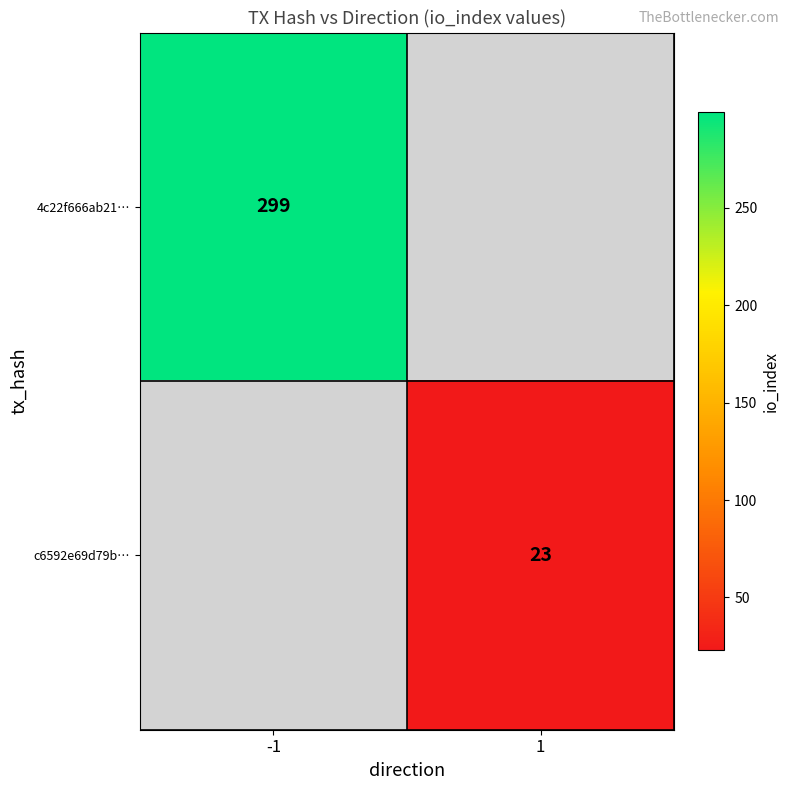

The c6592e69d79b… series shows 5 at 1. True or false?

False